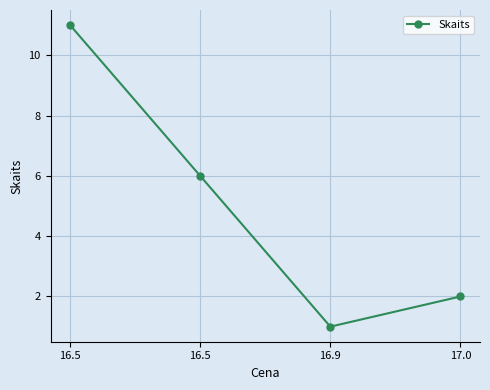

What is the difference between the second highest and second lowest values?

4